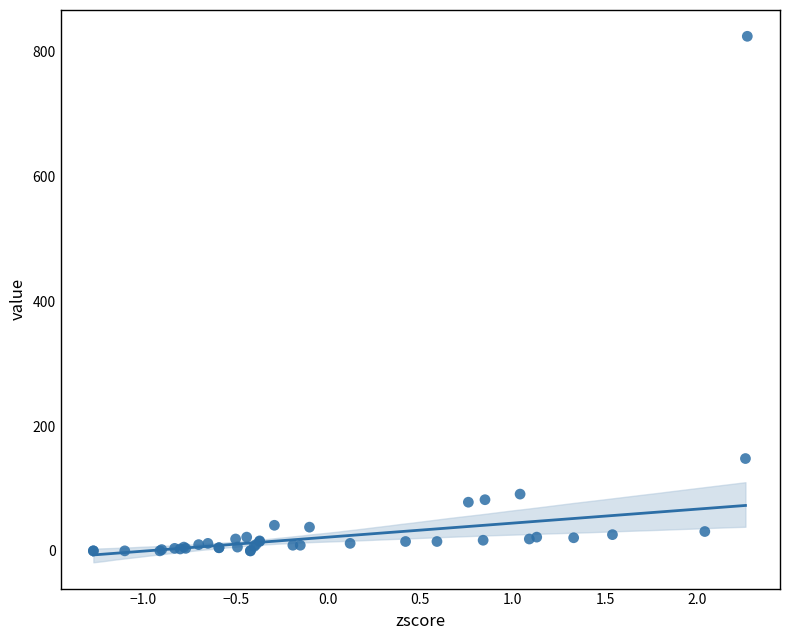

What Y value in the scatter plot is closest to 412?

148